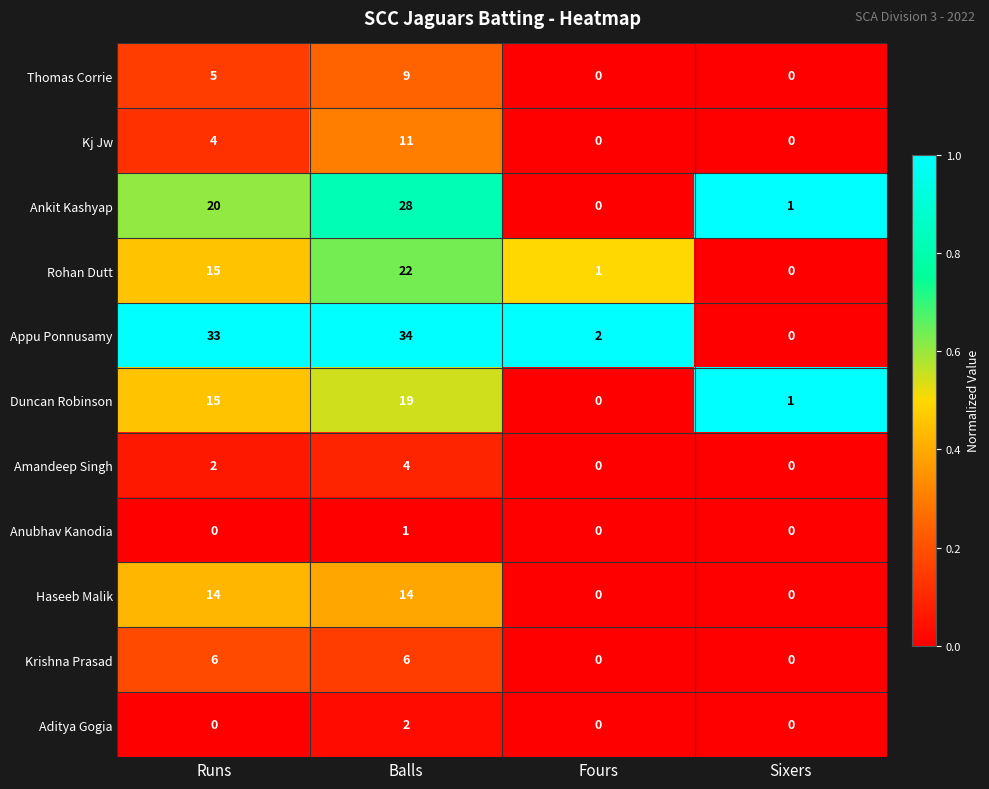

The value of Aditya Gogia at Runs is 0. True or false?

True